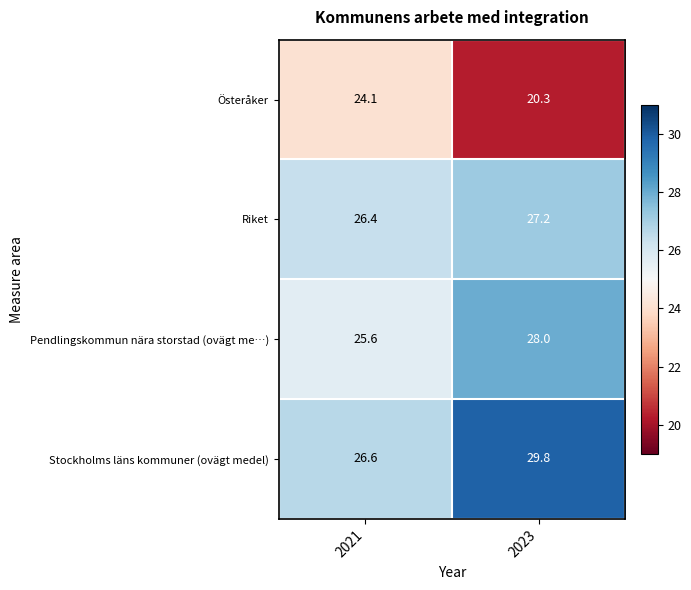

List the labels in order of Stockholms läns kommuner (ovägt medel) value, smallest first.

2021, 2023